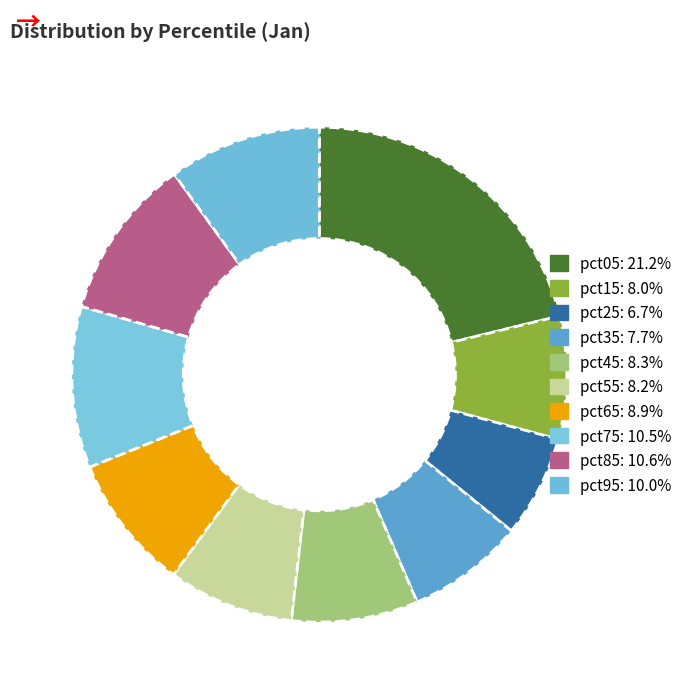

What is the total percentage of pct55 and pct85?

18.8%